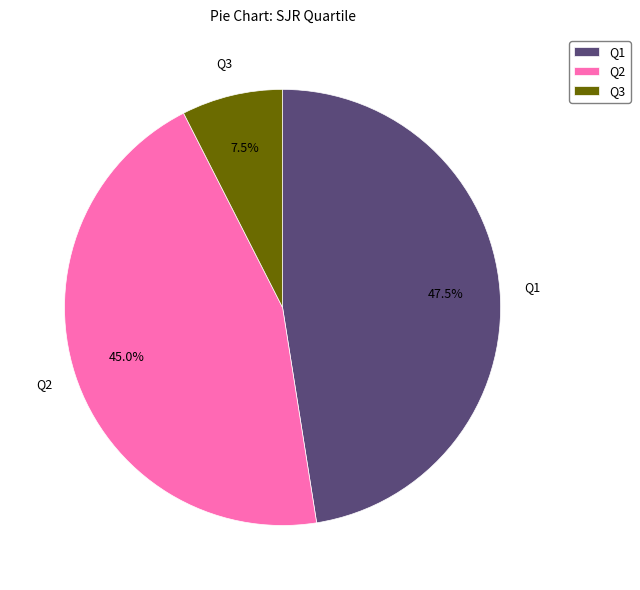

Which category has the biggest portion of the pie?

Q1